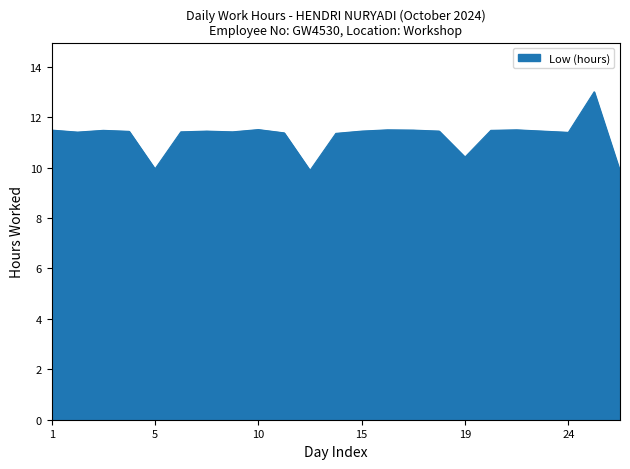

What is the maximum value shown in the chart?

13.0